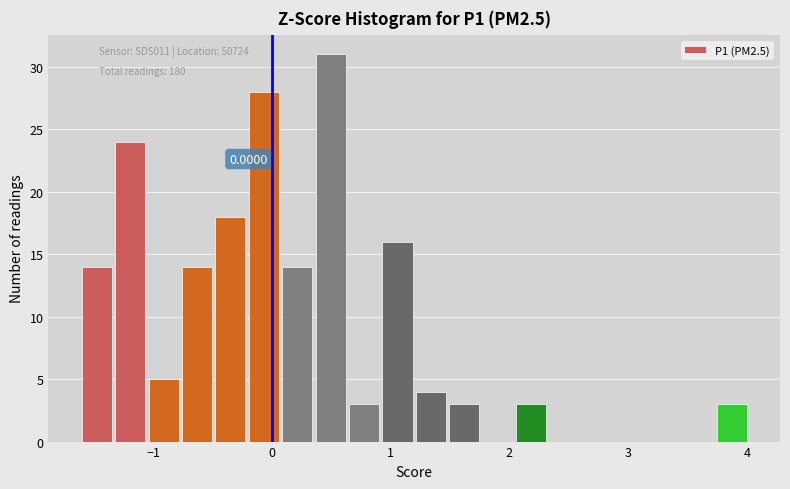

Read against the x-axis, roughly where is the centre of the tallest bar?

0.5